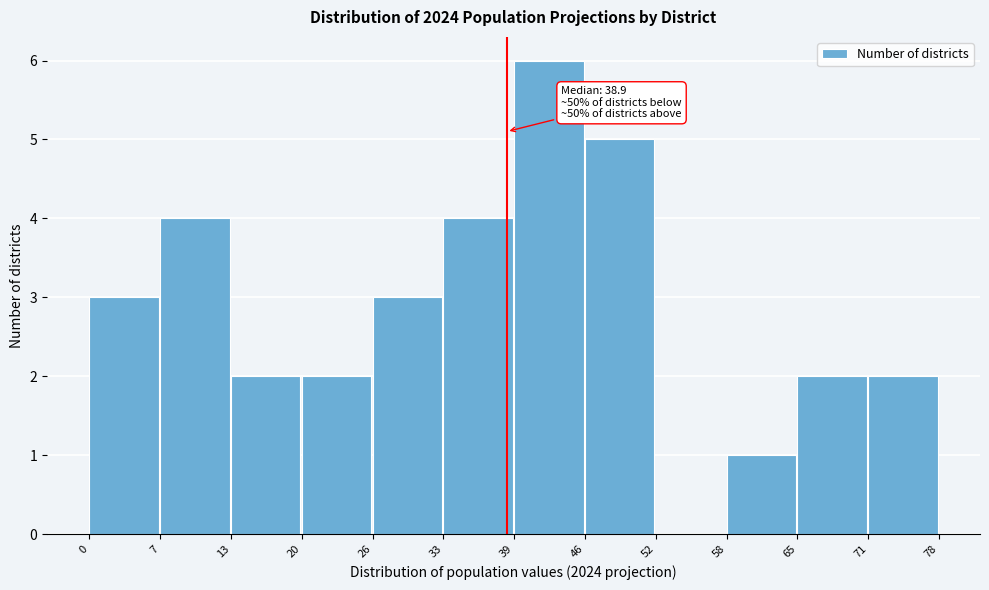

Reading right to left, extract all data points from this chart.

71=2	65=2	58=1	52=0	46=5	39=6	33=4	26=3	20=2	13=2	7=4	0=3